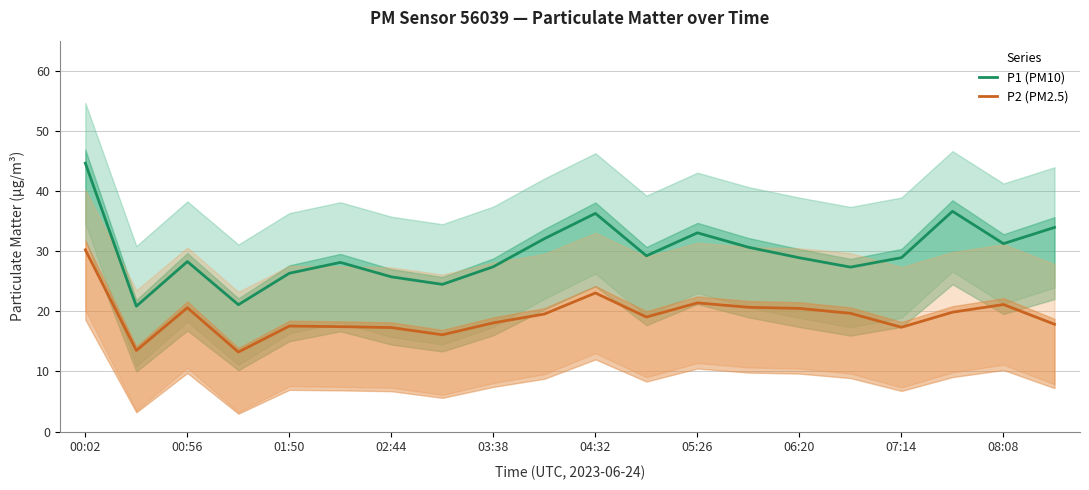

What is the value of the P1 (PM10) point at the 5th from the left?

26.3